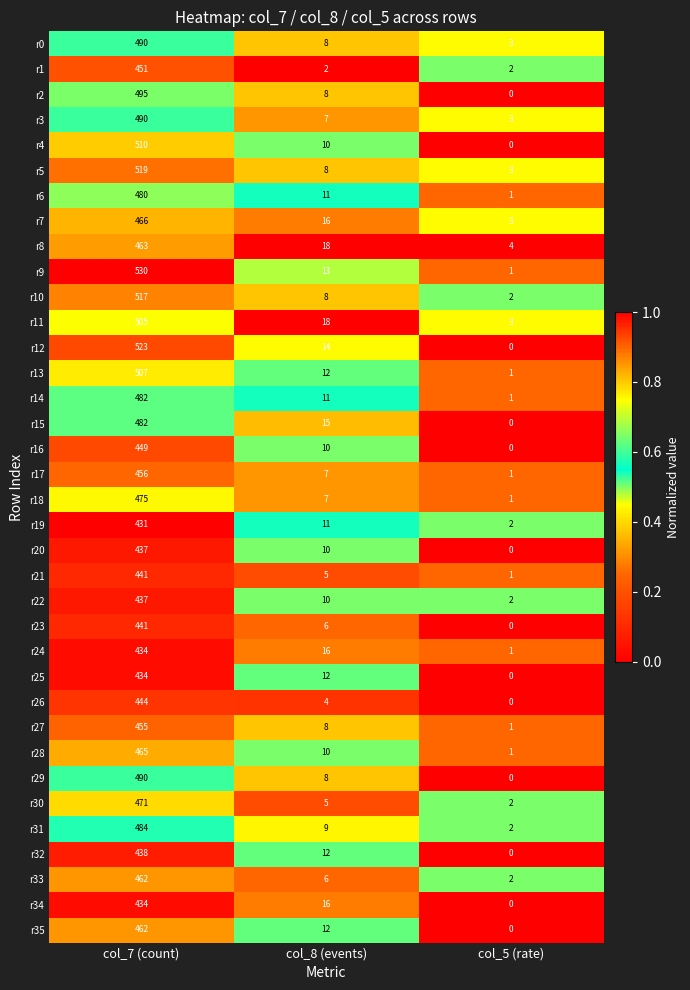

How many categories are shown in the chart?

3